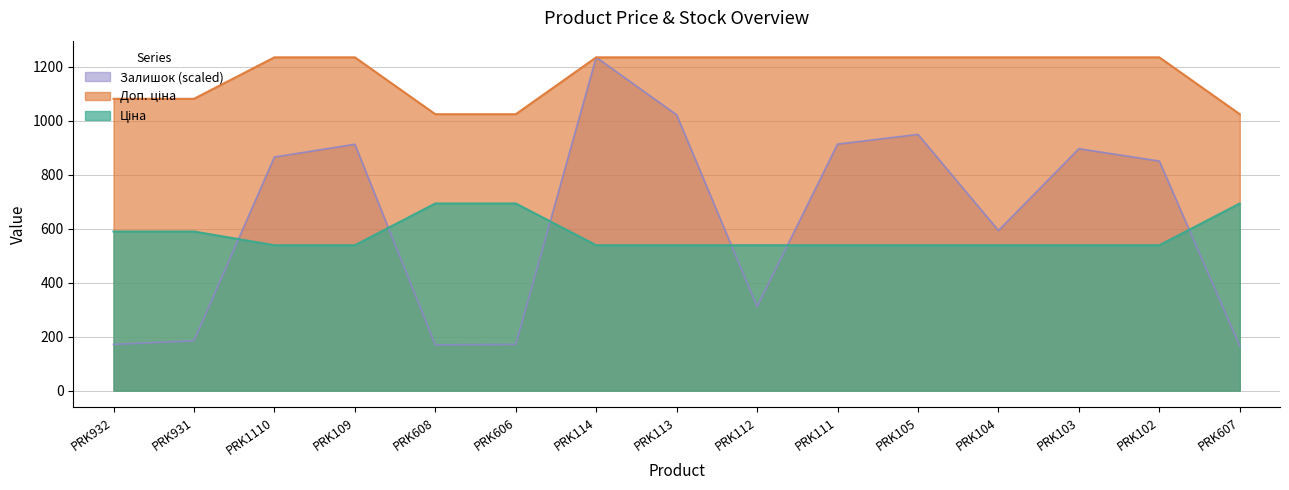

Reading left to right, list all the values displayed in this chart.

Ціна: PRK932=589.9	PRK931=589.9	PRK1110=539.0	PRK109=539.0	PRK608=693.7	PRK606=693.7	PRK114=539.0	PRK113=539.0	PRK112=539.0	PRK111=539.0	PRK105=539.0	PRK104=539.0	PRK103=539.0	PRK102=539.0	PRK607=693.7
Доп. ціна: PRK932=1081.7	PRK931=1081.7	PRK1110=1235.4	PRK109=1235.4	PRK608=1024.6	PRK606=1024.6	PRK114=1235.4	PRK113=1235.4	PRK112=1235.4	PRK111=1235.4	PRK105=1235.4	PRK104=1235.4	PRK103=1235.4	PRK102=1235.4	PRK607=1024.6
Залишок: PRK932=171.4	PRK931=184.8	PRK1110=865.8	PRK109=913.2	PRK608=169.9	PRK606=171.4	PRK114=1235.4	PRK113=1022.3	PRK112=311.4	PRK111=913.7	PRK105=949.7	PRK104=593.5	PRK103=896.7	PRK102=850.9	PRK607=165.7